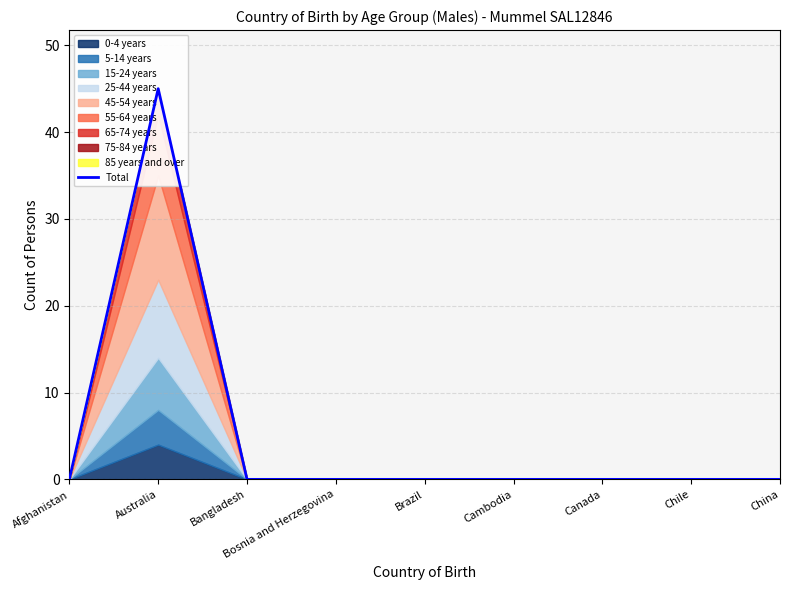

Reading left to right, what are all the values shown in this chart?

Afghanistan=0	Australia=45	Bangladesh=0	Bosnia and Herzegovina=0	Brazil=0	Cambodia=0	Canada=0	Chile=0	China=0